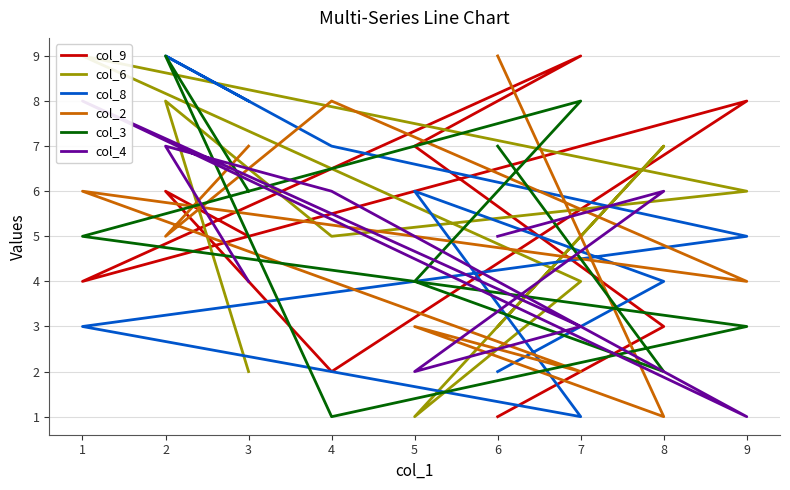

What is the highest value of the col_6 series?

9